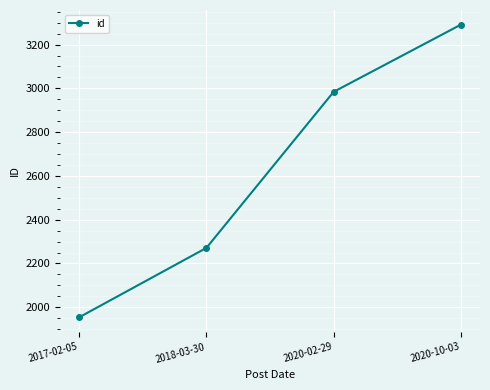

The value at 2018-03-30 is 2271. True or false?

True